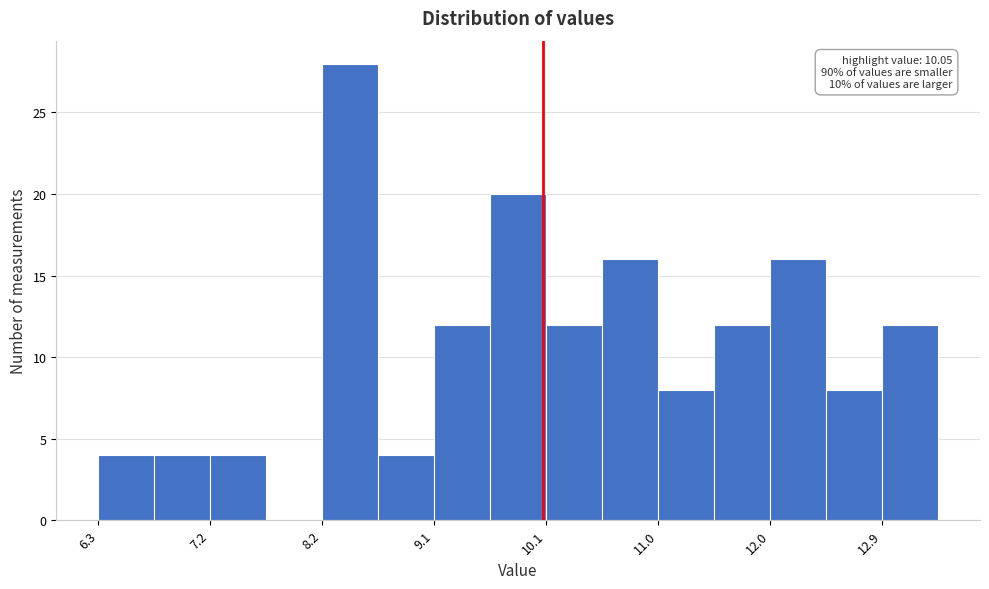

Over which range of the x-axis is the bar tallest?

8.2 to 8.7